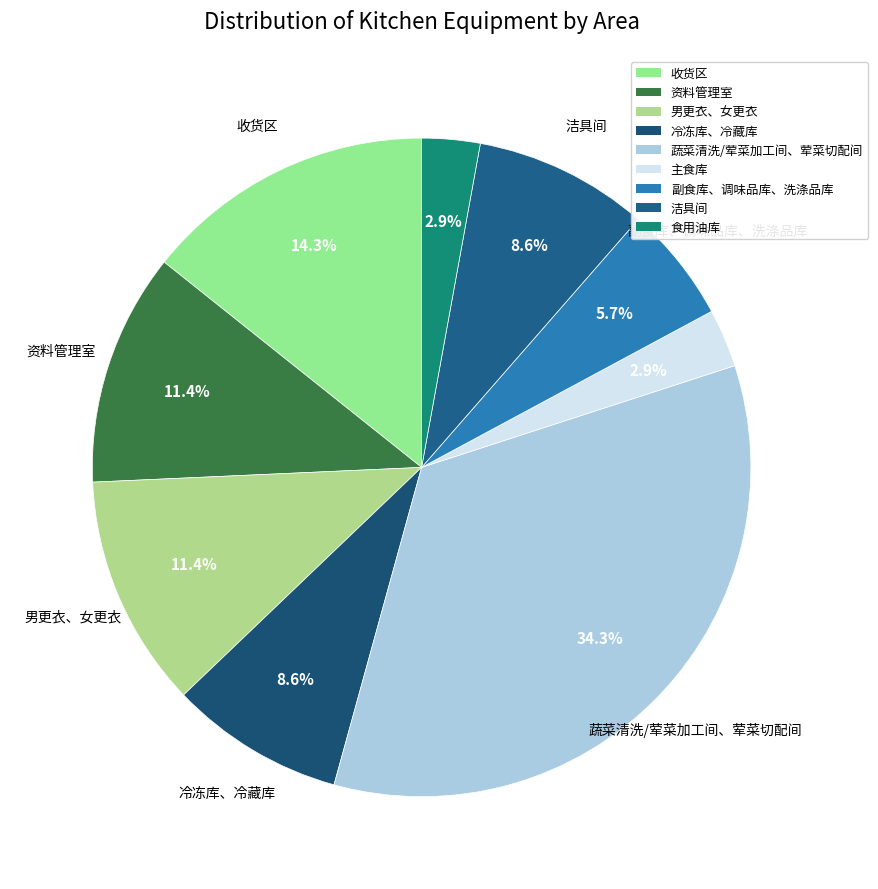

Count the number of slices in the pie.

9